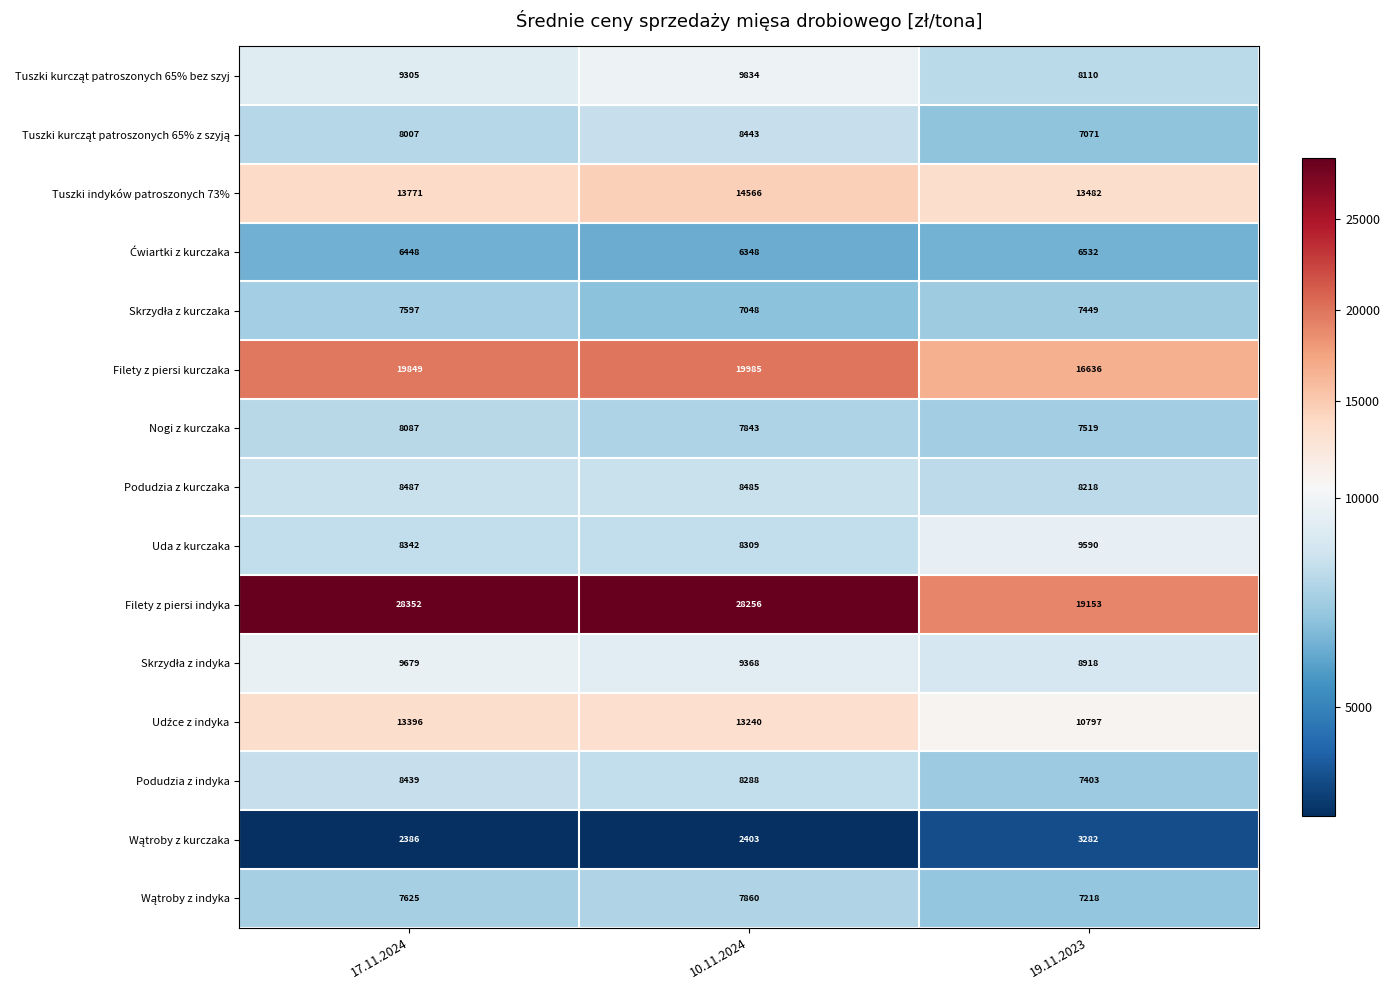

At which category is the sum across all series the highest?

10.11.2024